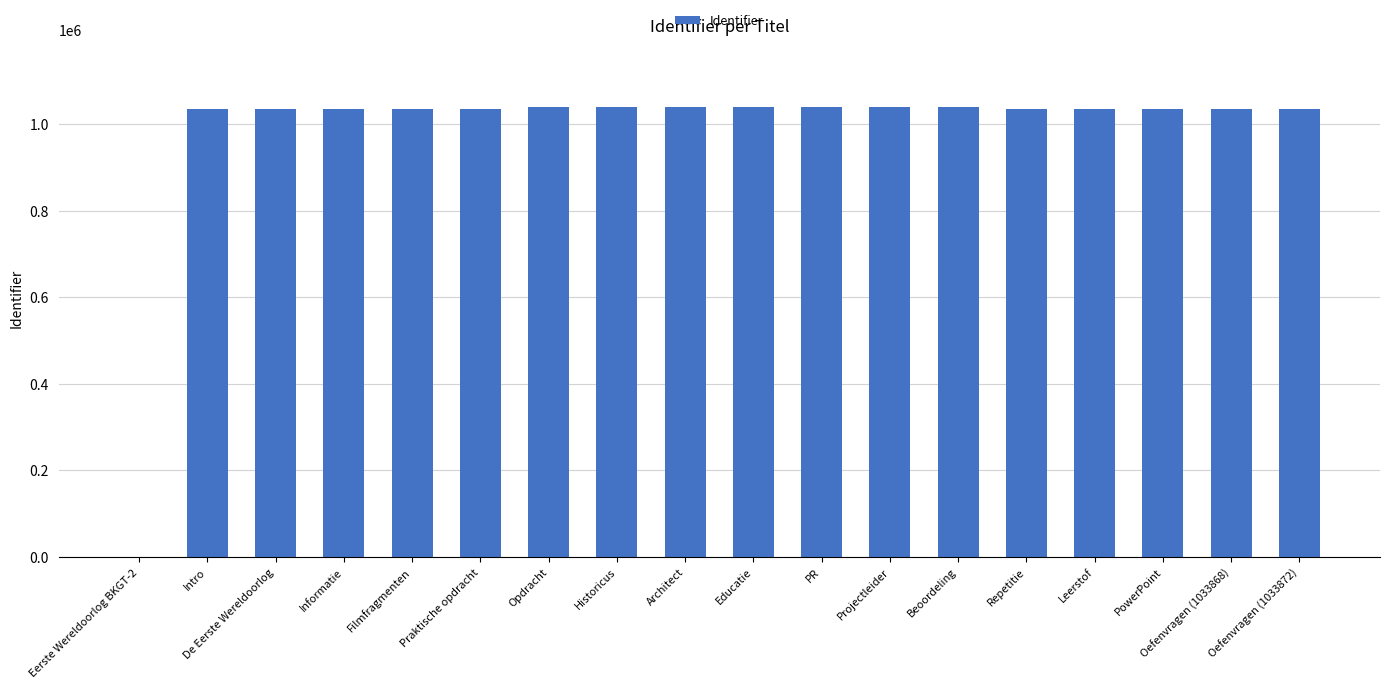

True or false: the data shows 1566732 at Intro.

False